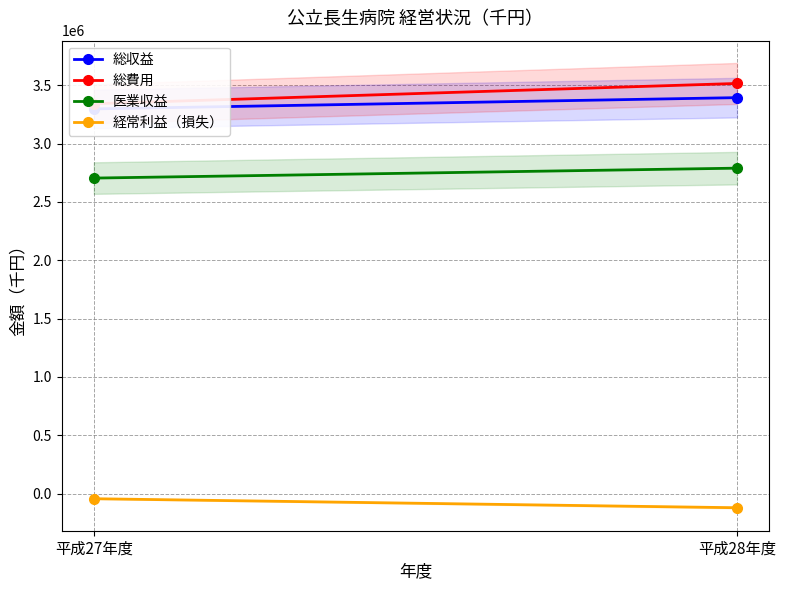

Reading right to left, list all the values displayed in this chart.

総収益: 平成28年度=3393388	平成27年度=3296780
総費用: 平成28年度=3515044	平成27年度=3341183
医業収益: 平成28年度=2788955	平成27年度=2703871
経常利益（損失）: 平成28年度=-121656	平成27年度=-44403